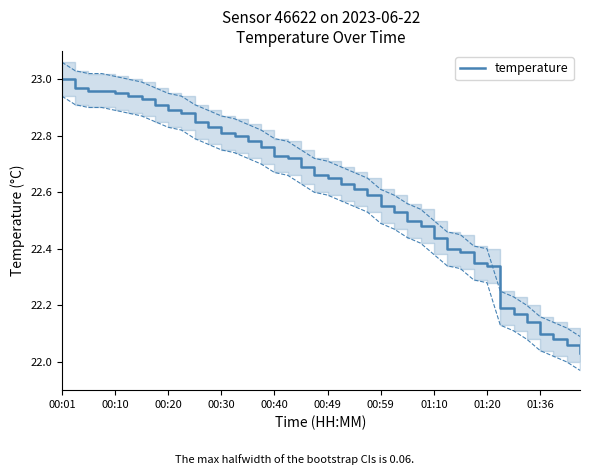

Reading right to left, what are all the values shown in this chart?

22.0	22.1	22.1	22.1	22.1	22.2	22.2	22.3	22.4	22.4	22.4	22.4	22.5	22.5	22.5	22.6	22.6	22.6	22.6	22.6	22.7	22.7	22.7	22.7	22.8	22.8	22.8	22.8	22.8	22.9	22.9	22.9	22.9	22.9	22.9	22.9	23.0	23.0	23.0	23.0